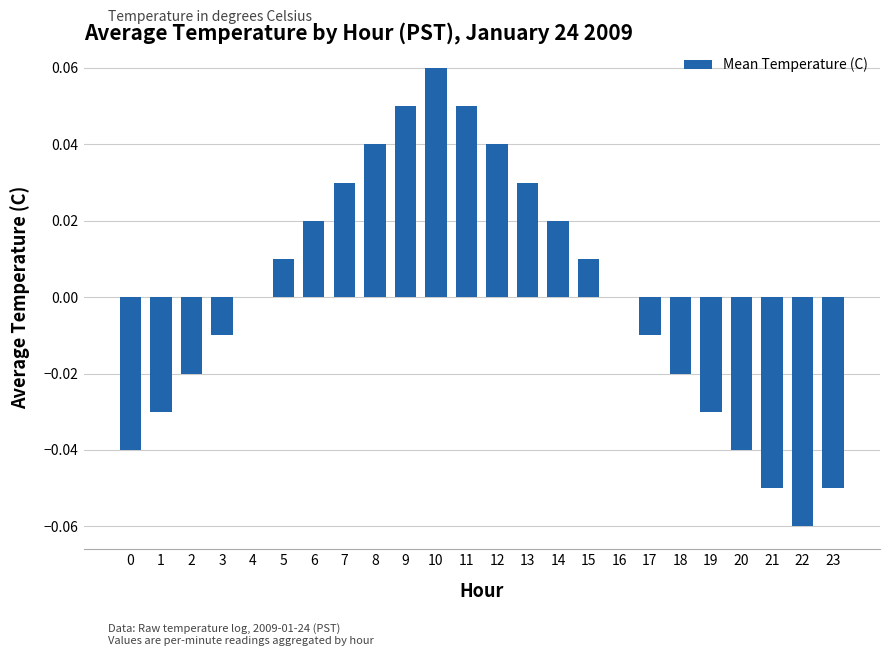

The value at 16 is 0.1. True or false?

False